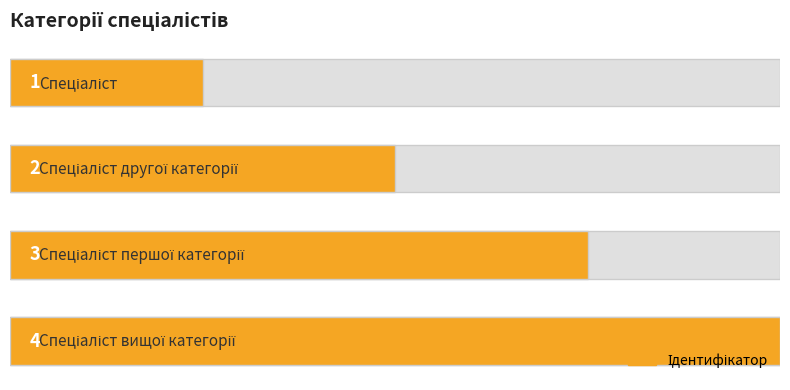

What is the maximum value shown in the chart?

4